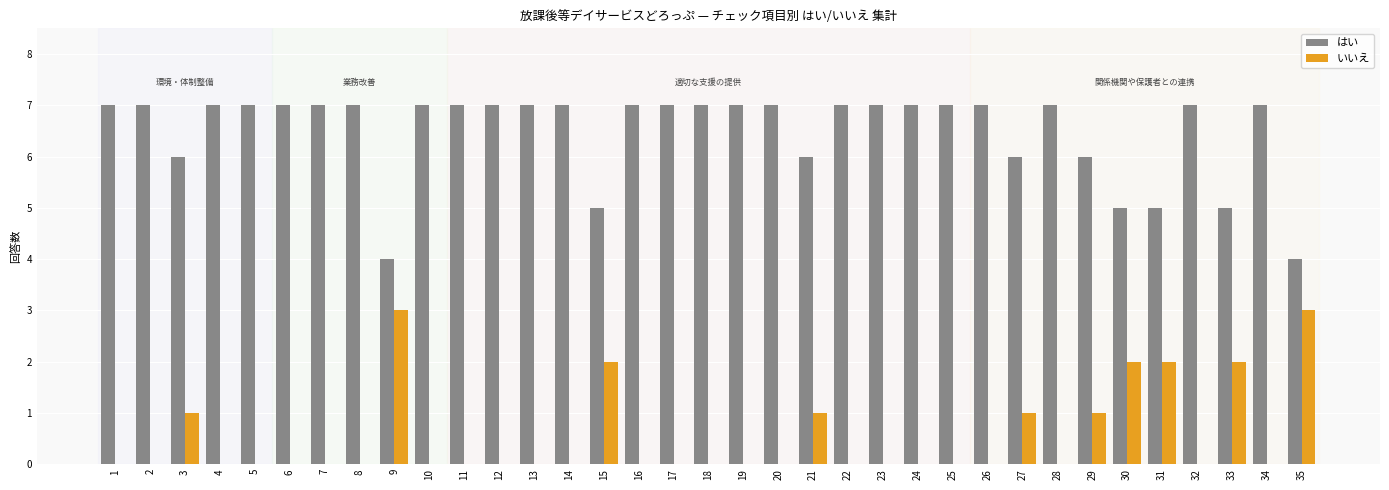

Read the はい value at 4.

7